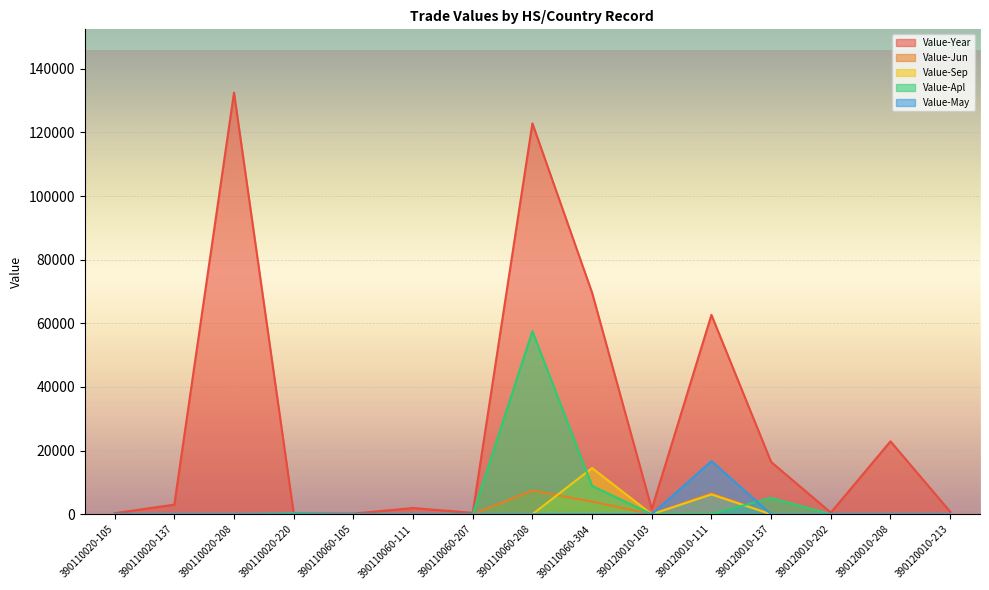

Rank the categories by Value-Year value from lowest to highest.

390110060-105, 390110020-220, 390110020-105, 390110060-207, 390120010-202, 390120010-213, 390120010-103, 390110060-111, 390110020-137, 390120010-137, 390120010-208, 390120010-111, 390110060-304, 390110060-208, 390110020-208